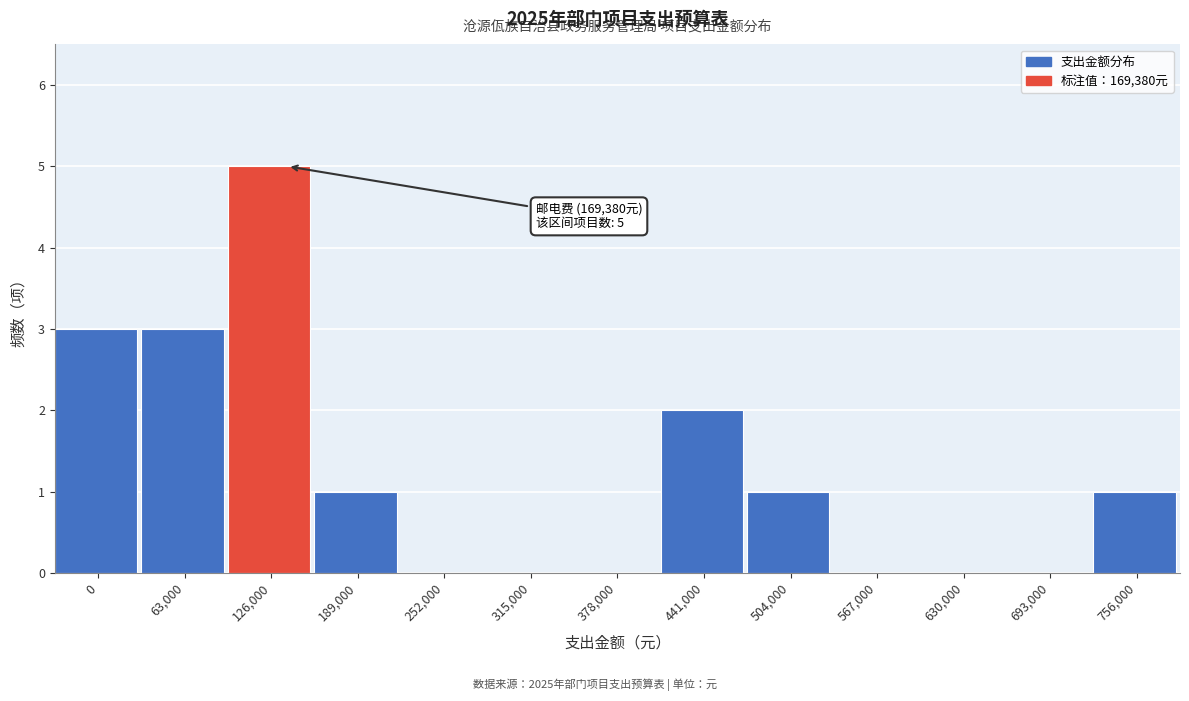

Reading left to right, list all the values displayed in this chart.

0=3	63,000=3	126,000=5	189,000=1	252,000=0	315,000=0	378,000=0	441,000=2	504,000=1	567,000=0	630,000=0	693,000=0	756,000=1